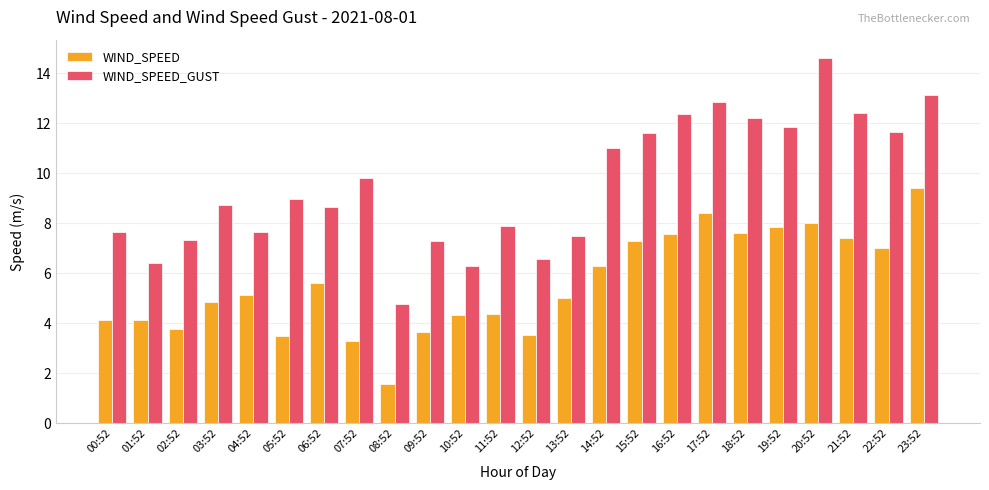

What are all the series names shown in the legend?

WIND_SPEED, WIND_SPEED_GUST